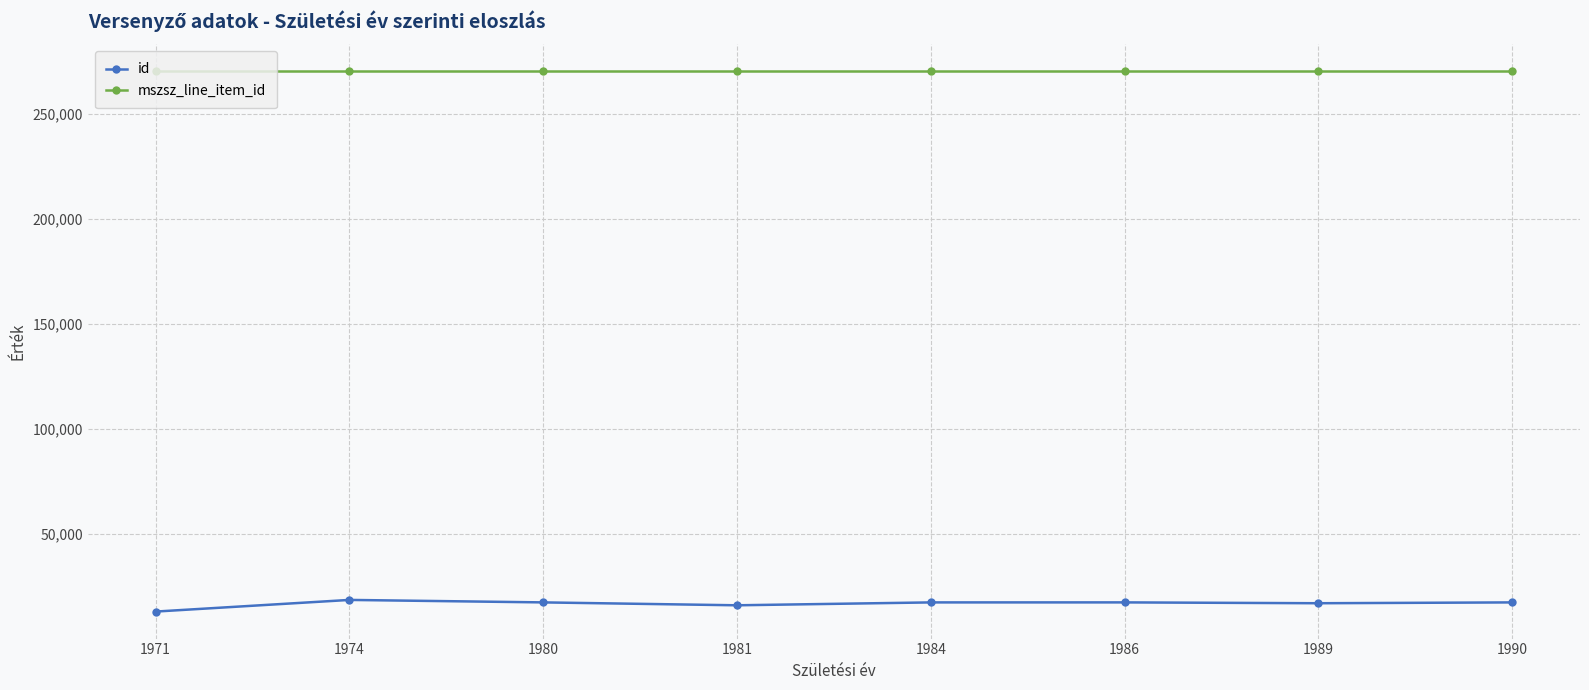

True or false: id and mszsz_line_item_id intersect in this chart.

False